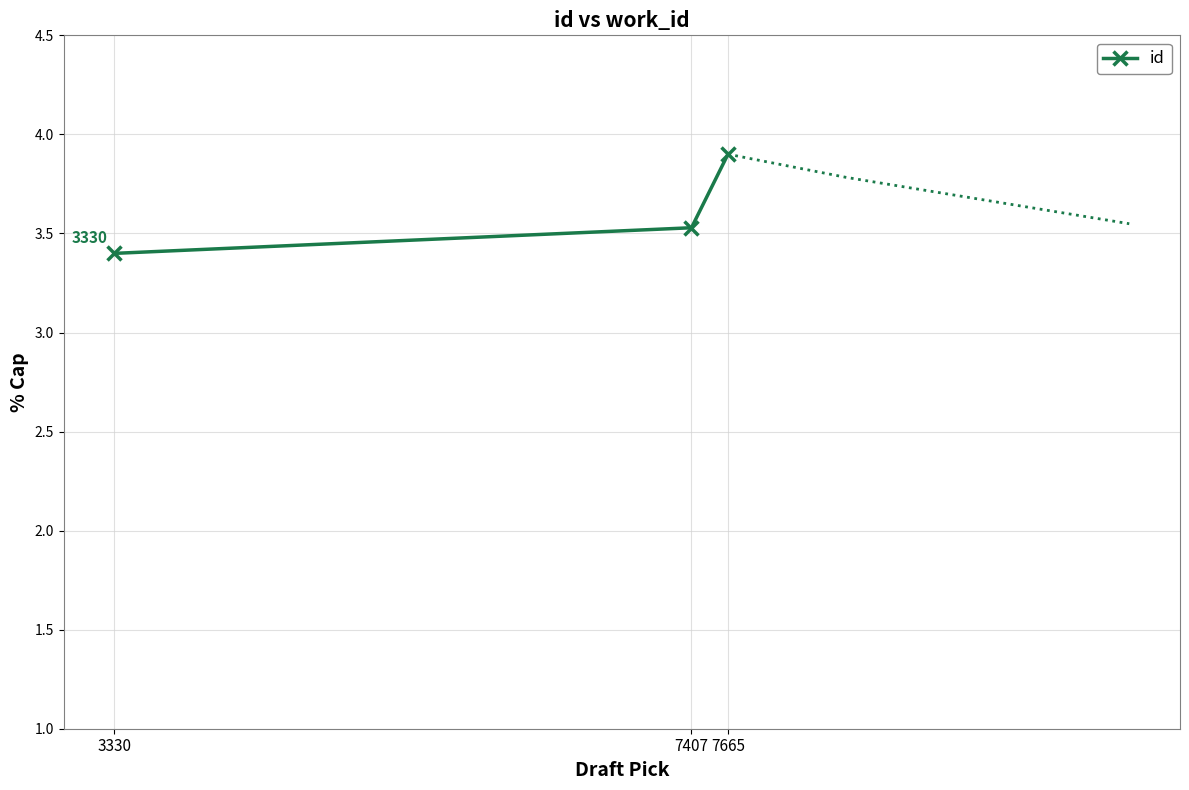

What value does the data have at 7665?

3.9